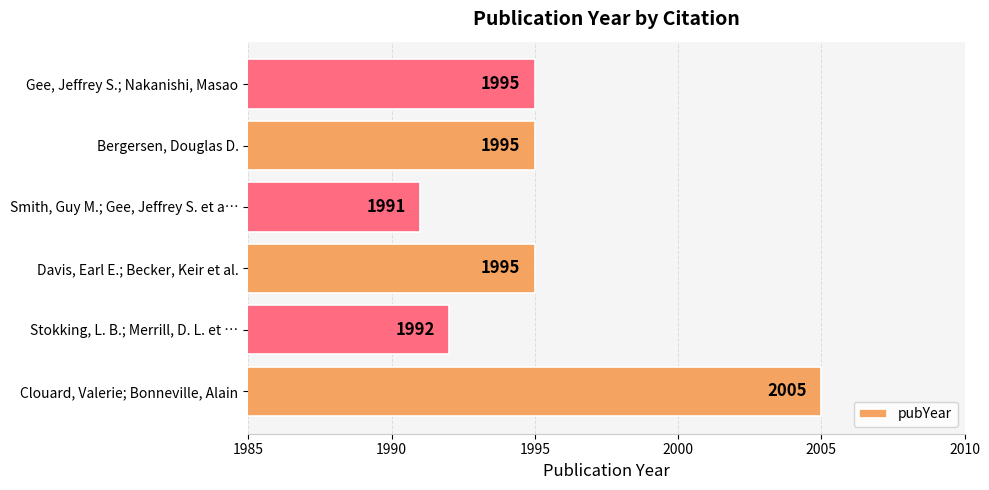

Reading top to bottom, what are all the values shown in this chart?

Gee, Jeffrey S.; Nakanishi, Masao=1995	Bergersen, Douglas D.=1995	Smith, Guy M.; Gee, Jeffrey S. et a…=1991	Davis, Earl E.; Becker, Keir et al.=1995	Stokking, L. B.; Merrill, D. L. et …=1992	Clouard, Valerie; Bonneville, Alain=2005